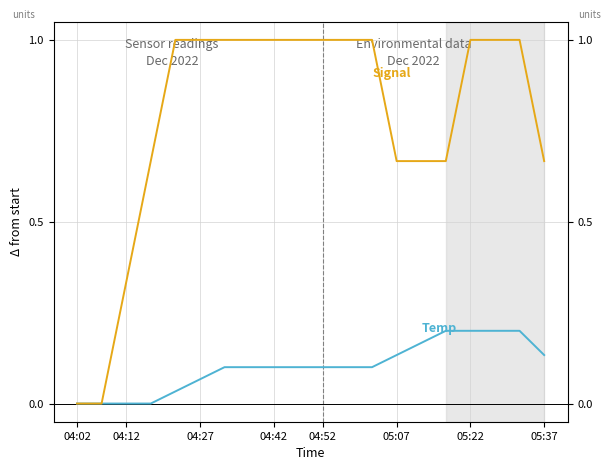

Count the number of data series in this chart.

2